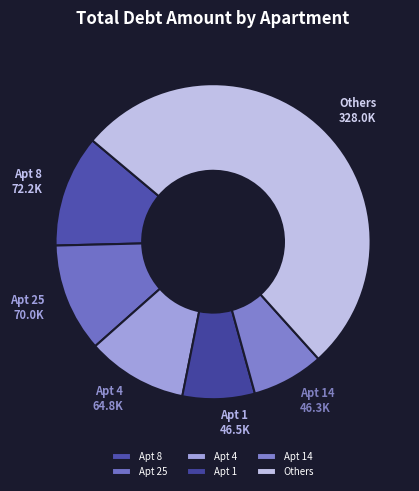

True or false: Apt 25 accounts for 1% of the total.

False